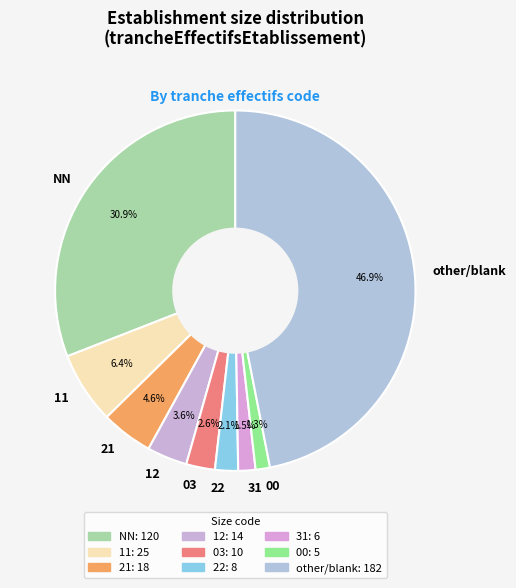

What is the largest slice in the pie chart?

other/blank